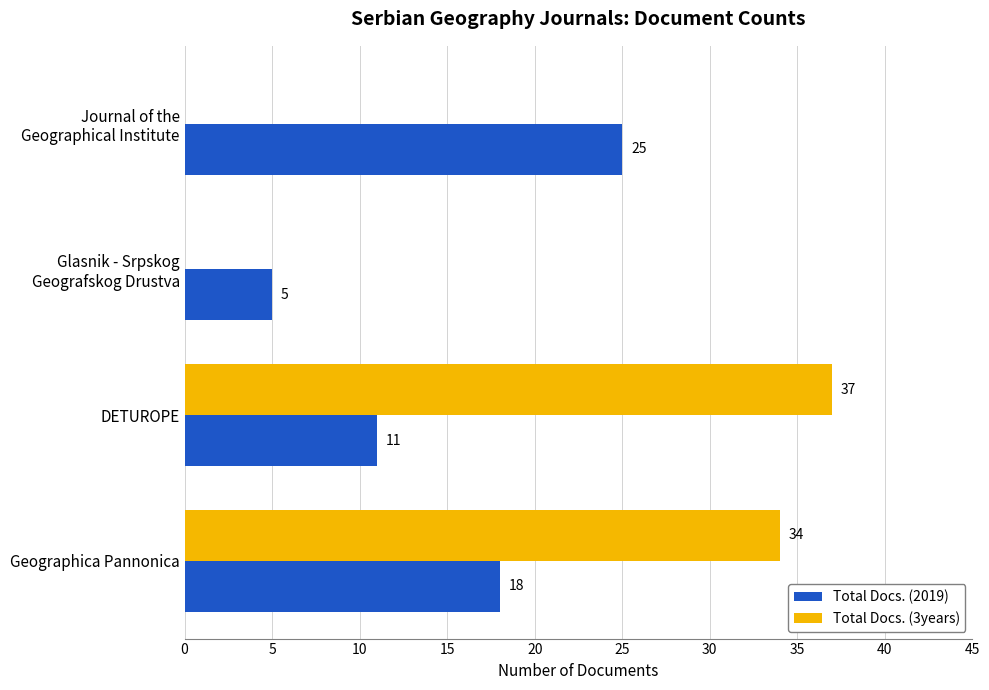

What is the maximum value for Total Docs. (3years)?

37